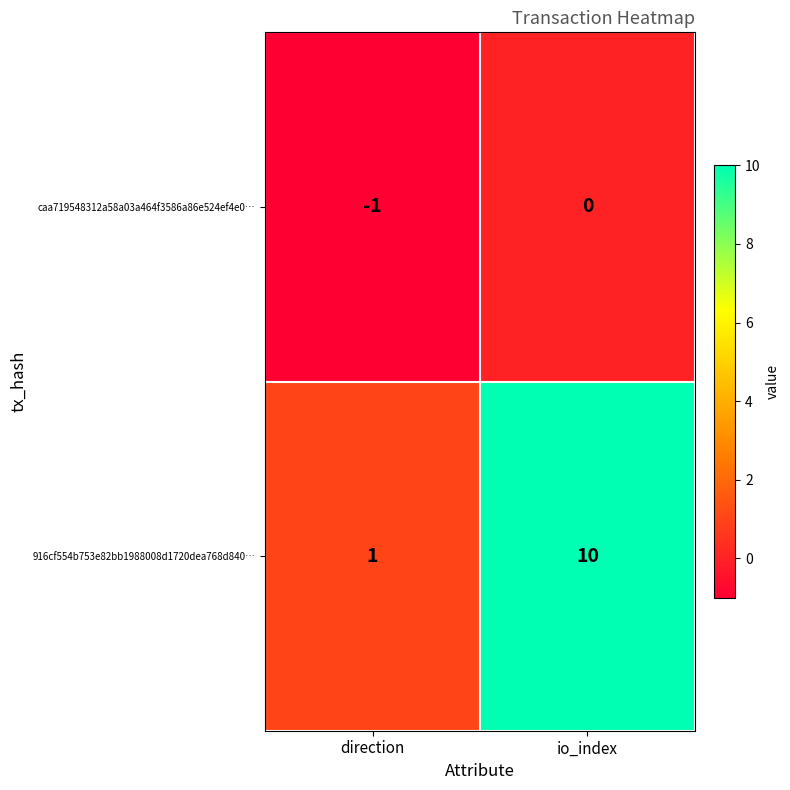

At which category is the sum across all series the highest?

io_index